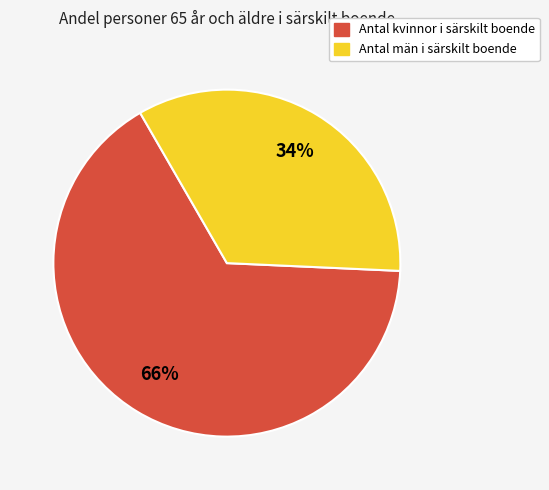

To the nearest percent, what is the average slice percentage?

50%